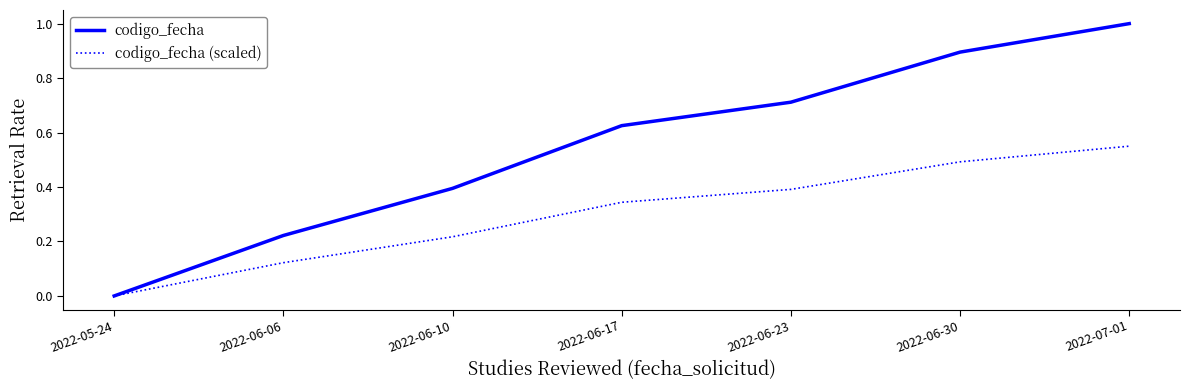

At which label is codigo_fecha (scaled) closest to 0?

2022-05-24